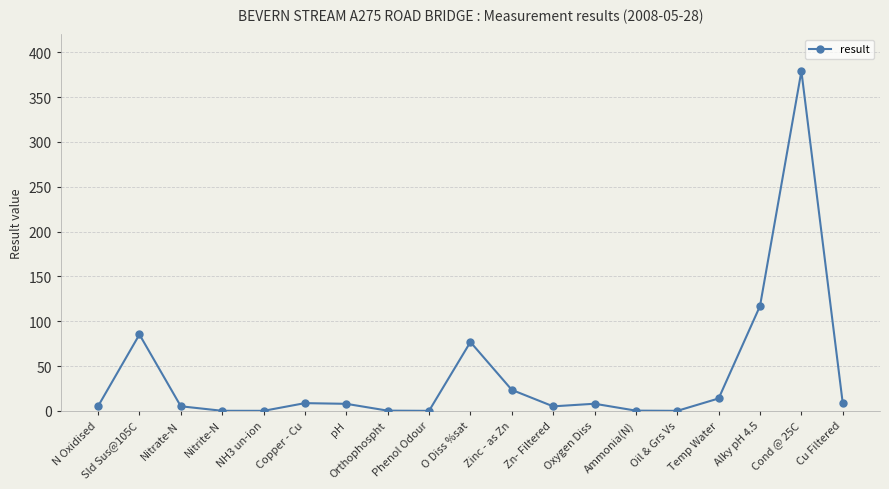

How many data points are less than 7?

9